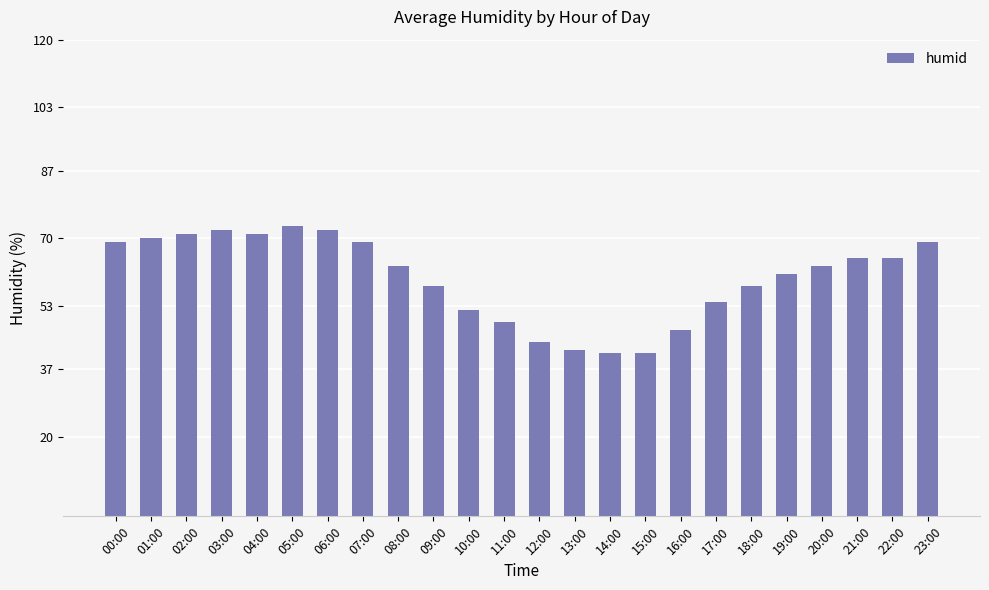

What is the label of the 12th bar from the right?

12:00